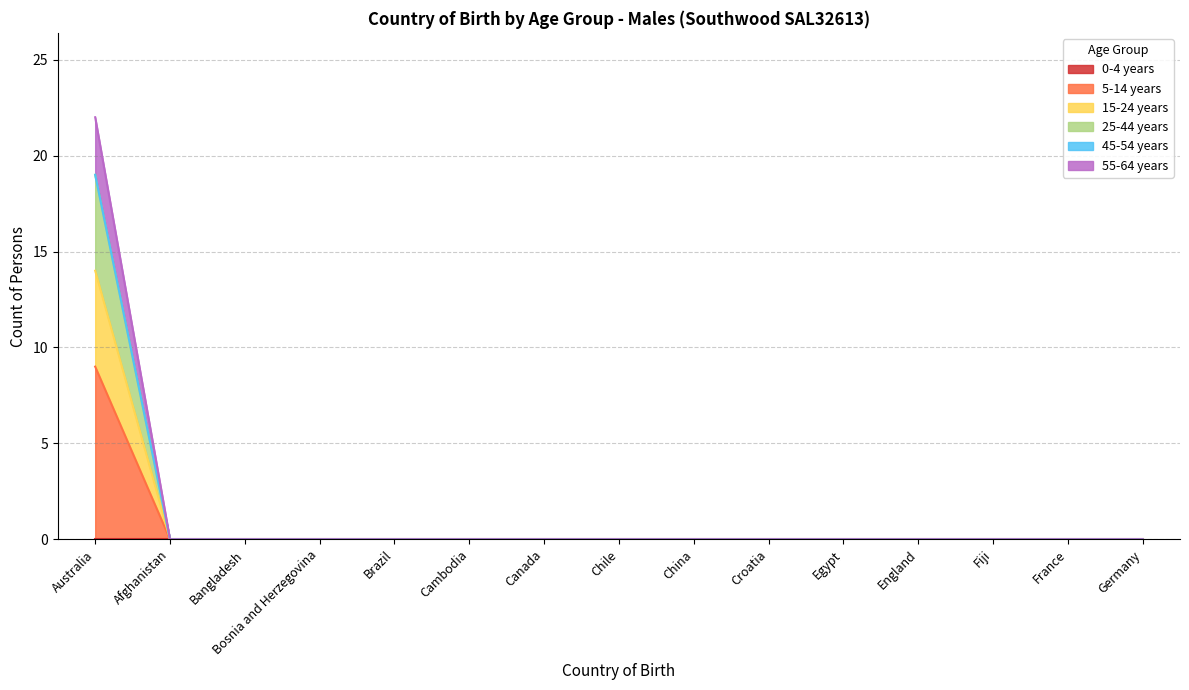

Between Egypt and Cambodia, which is larger?

Egypt